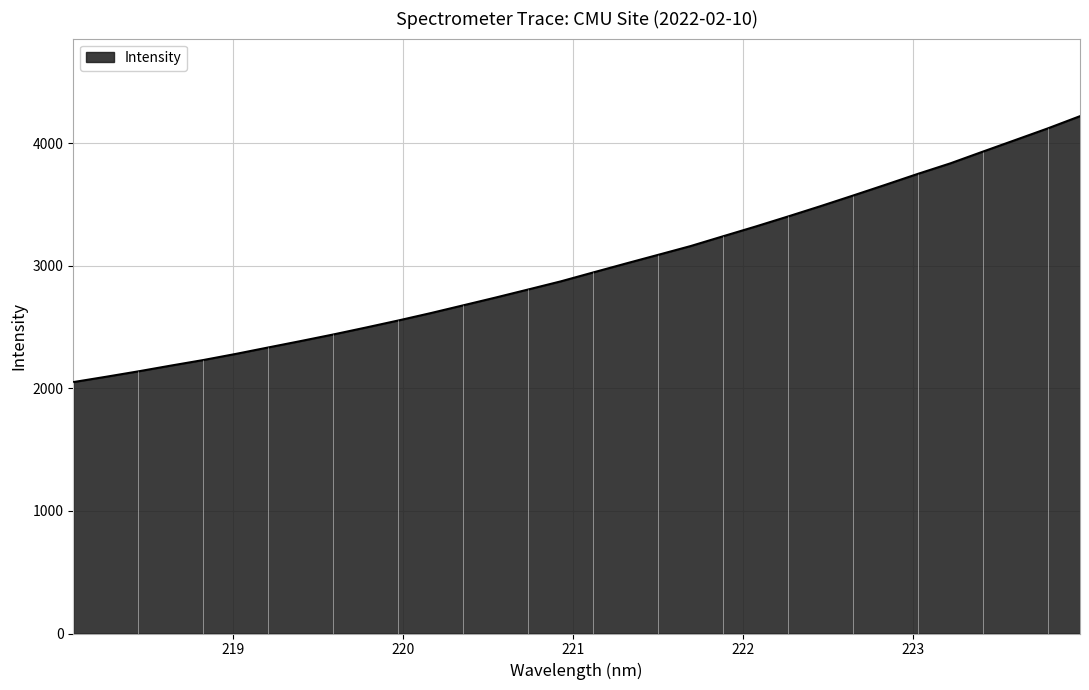

What is the minimum value shown in the chart?

2051.2